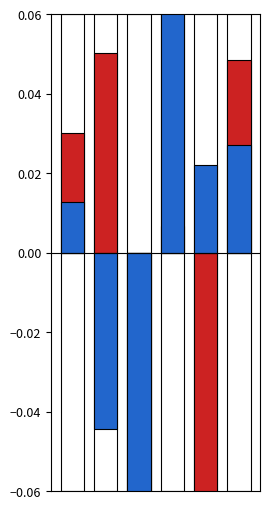

Which series has the widest spread of values?

time_os_normalized